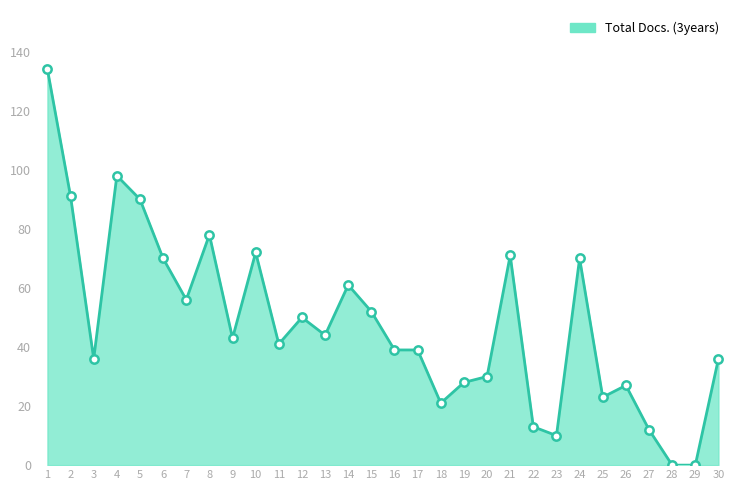

What is the sum of the values at 19 and 11?

69